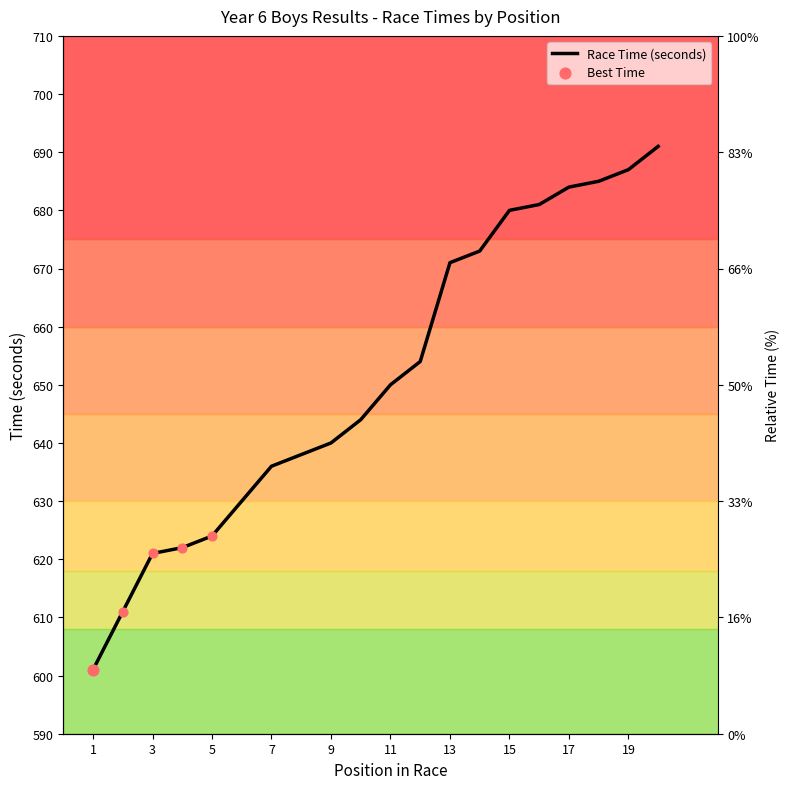

Approximately how many times larger is the value at 19 compared to 17?

1.0